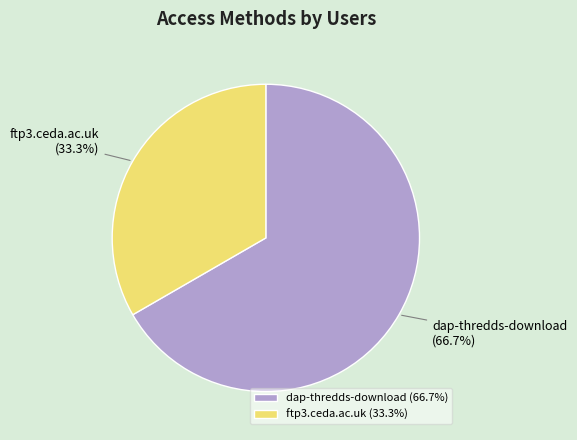

What percentage is NOT represented by dap-thredds-download?

33.3%